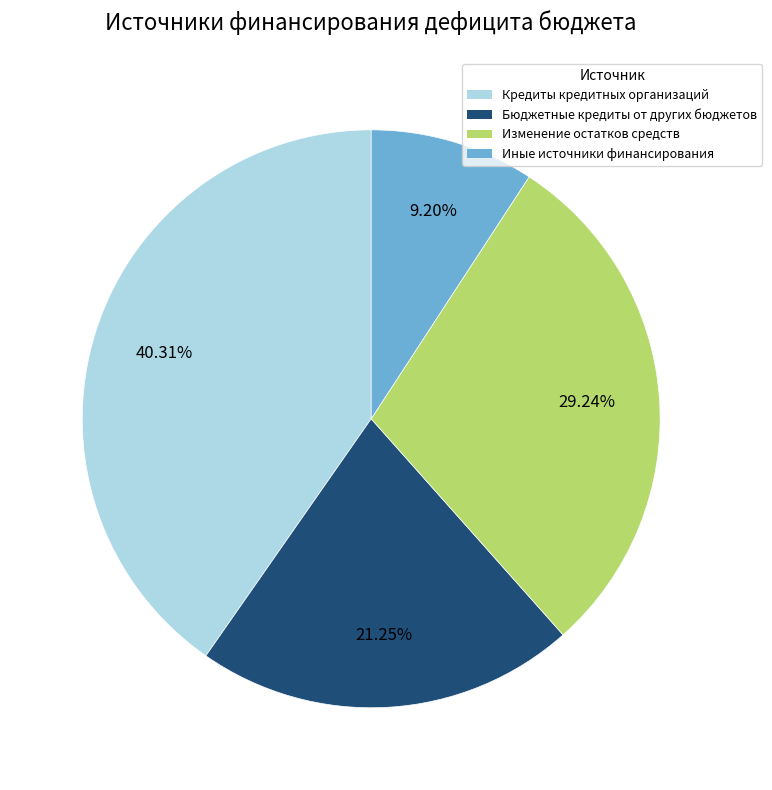

How many segments does this pie chart have?

4